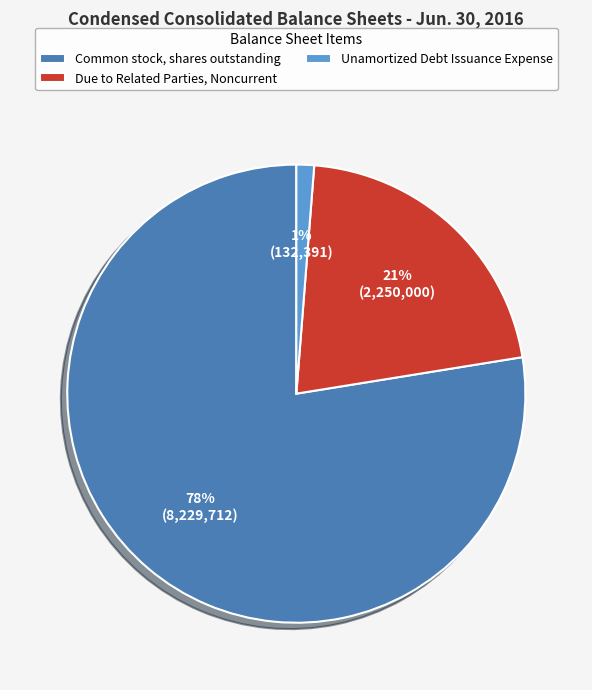

To the nearest percent, what is the average slice percentage?

33%